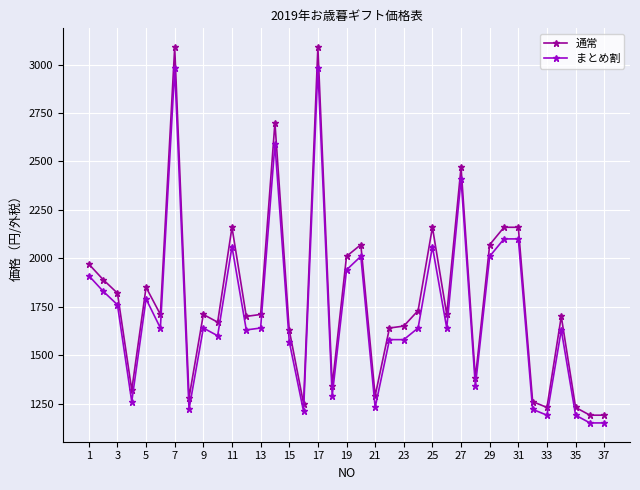

List the series in order of their peak value, highest first.

通常, まとめ割